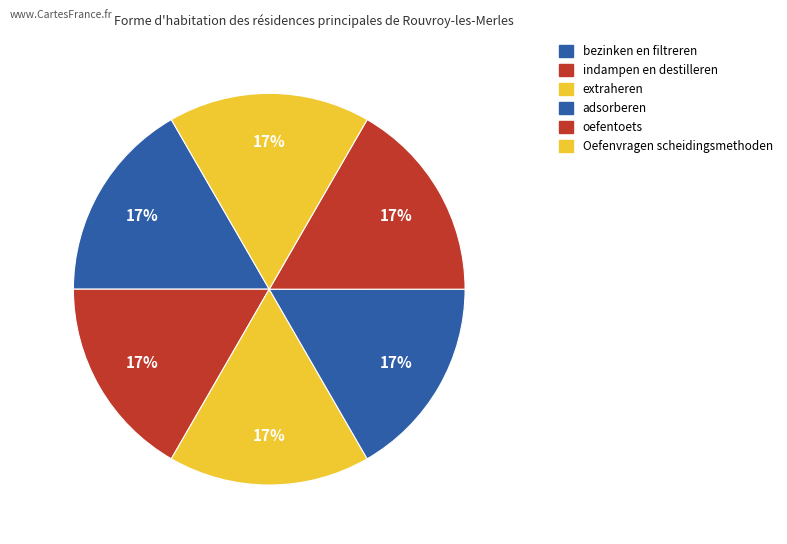

Rank the categories by value from highest to lowest.

adsorberen, extraheren, indampen en destilleren, oefentoets, bezinken en filtreren, Oefenvragen scheidingsmethoden